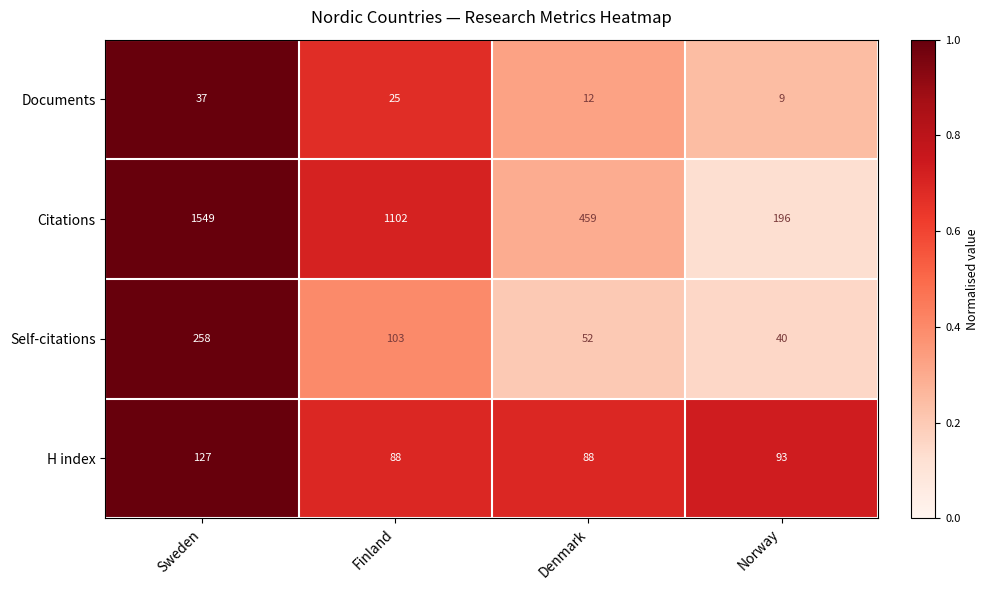

Count the Citations values in the range 459 to 1549.

3